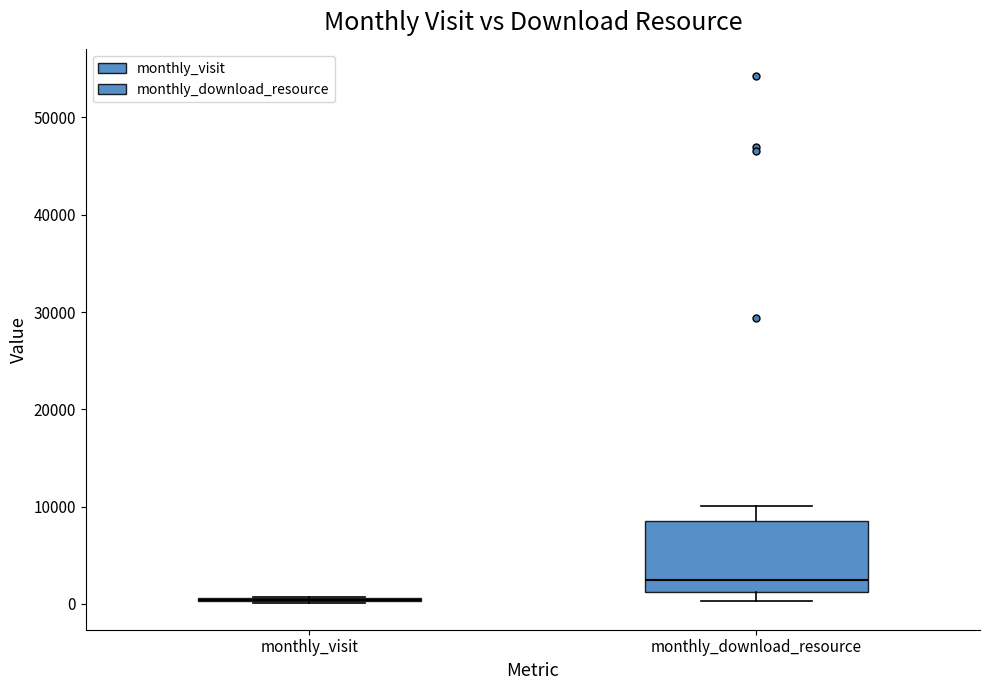

Reading left to right, transcribe this box plot: for each box, give where its median line is, the range the box spans, and where its two whiskers end, as read against the y-axis. The values are not printed on the chart, so give them approximately, as read against the axis.

monthly_visit: box collapsed to a line at 0, whiskers 0 to 1000
monthly_download_resource: median 2000, box 1000 to 9000, whiskers 0 to 10000